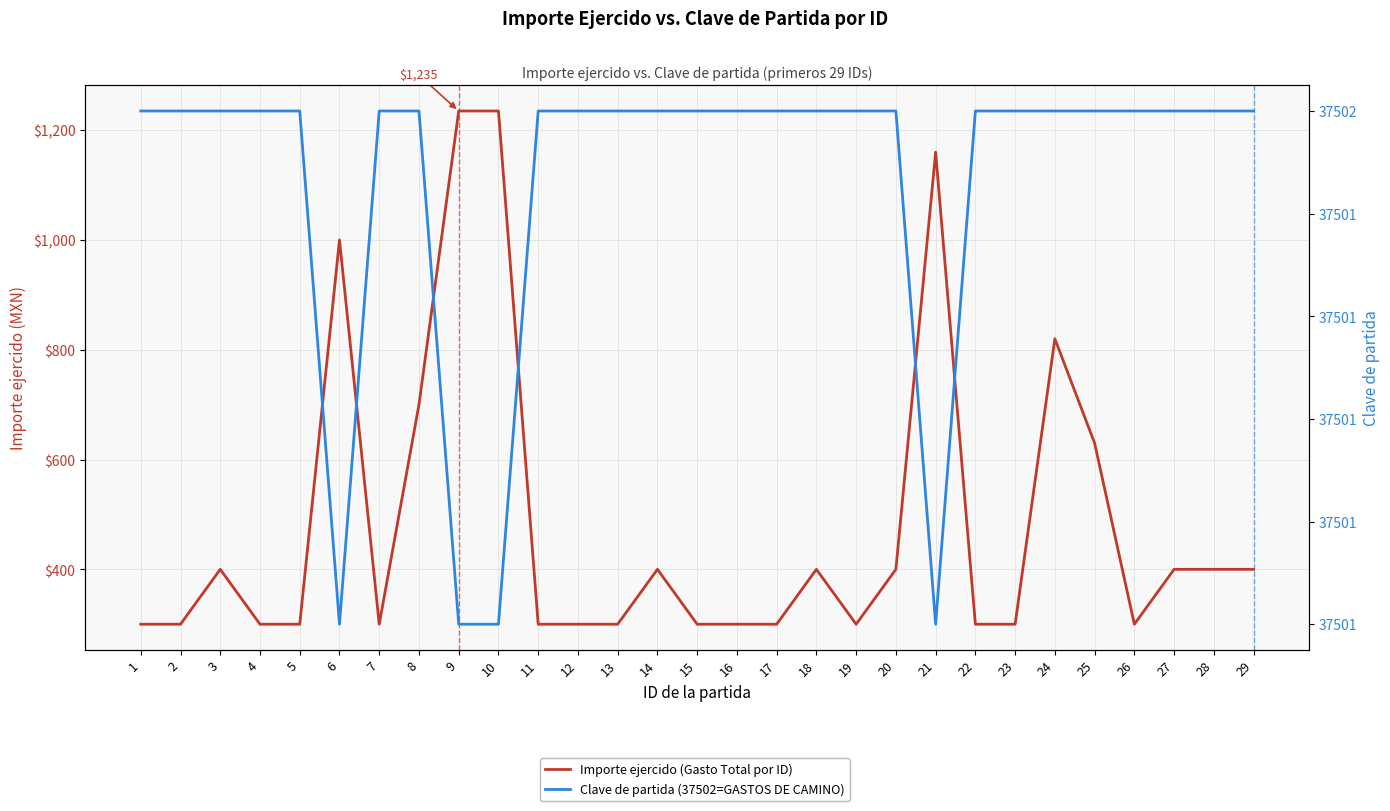

In Clave de partida (37502=GASTOS DE CAMINO), how many points are lower than both neighbors (excluding endpoints)?

2